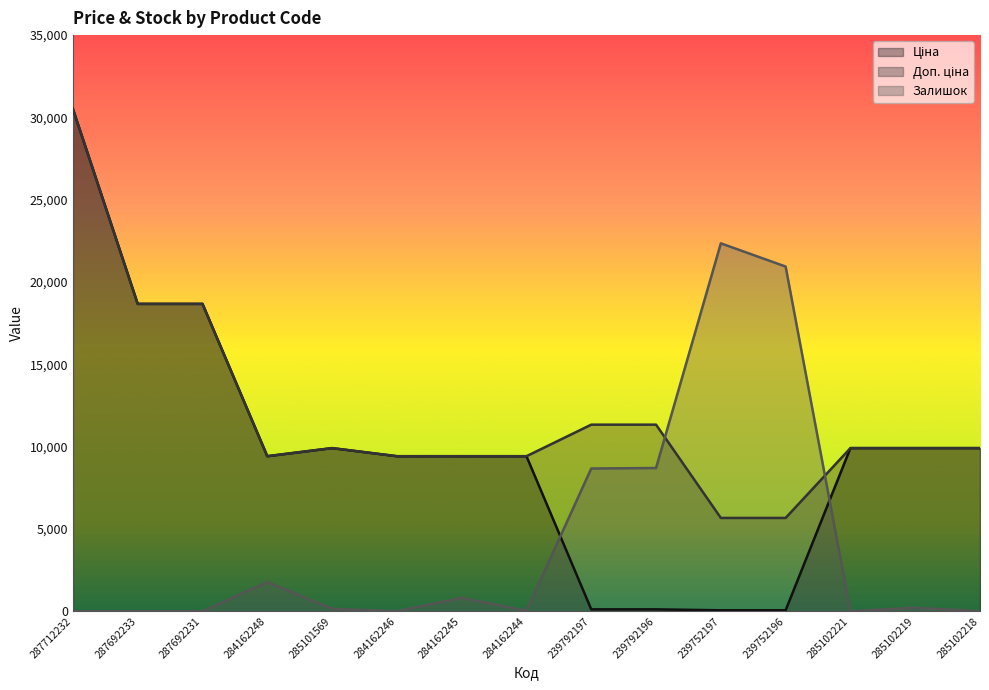

At which category does the chart reach its peak across all series?

287712232